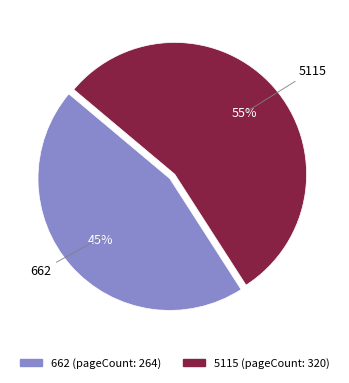

How many slices are in this pie chart?

2